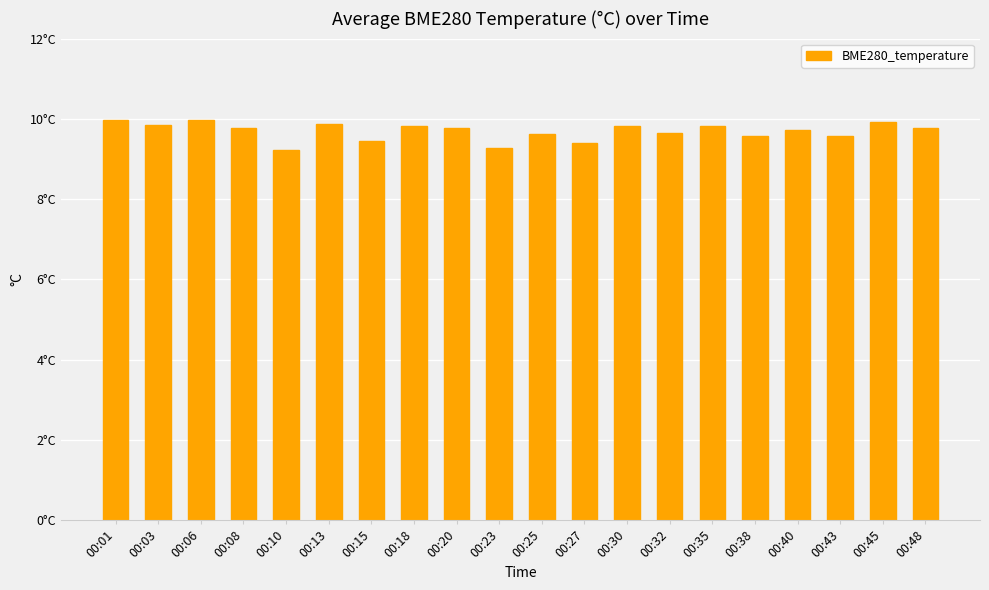

What is the value of the 18th bar from the left?

9.6